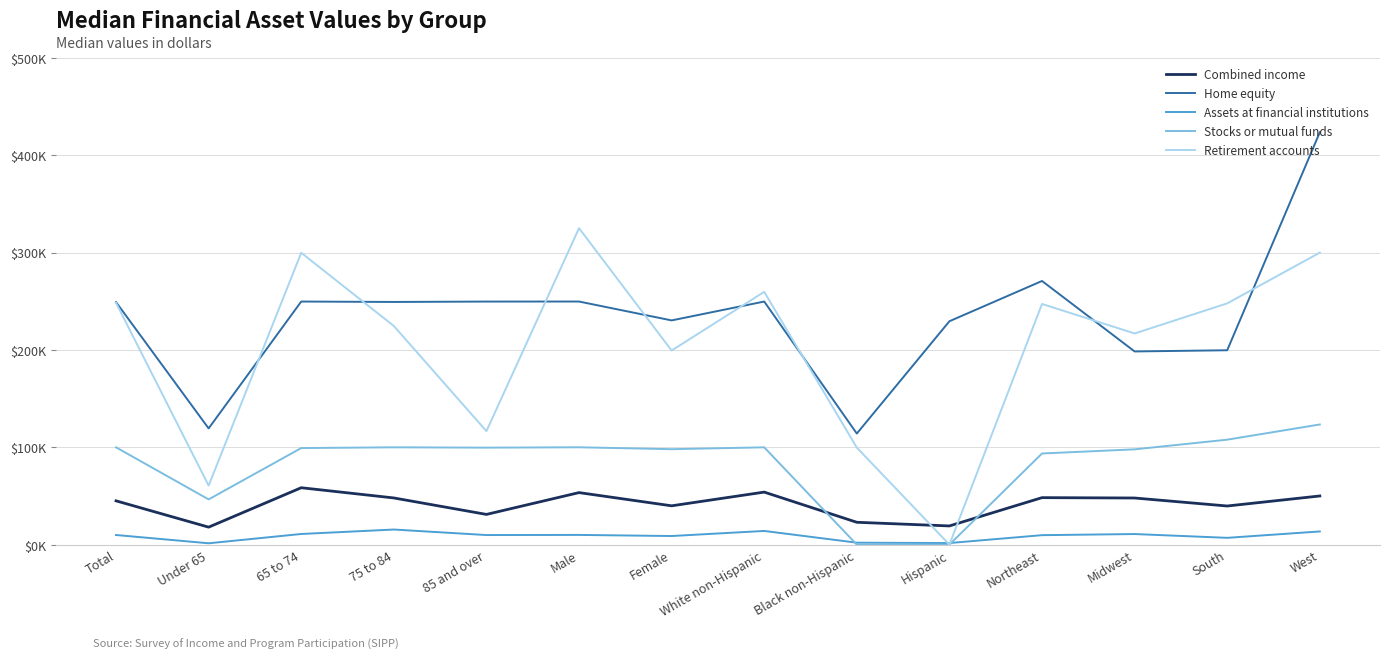

True or false: Stocks or mutual funds has a value of 107.8 at South.

True